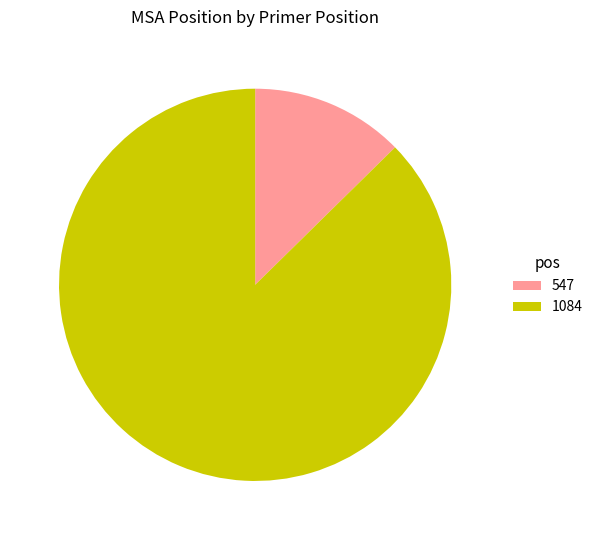

Does 547 account for over 50% of the chart?

No